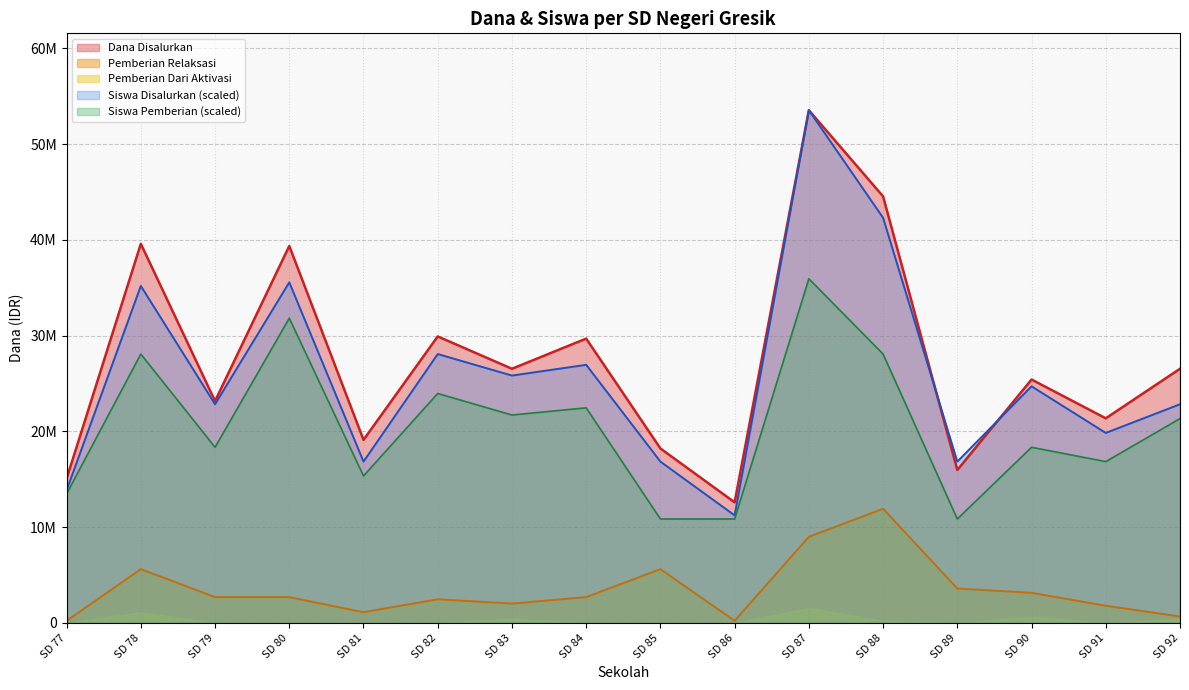

What is the total value across all series at SD 85?

51561188.8